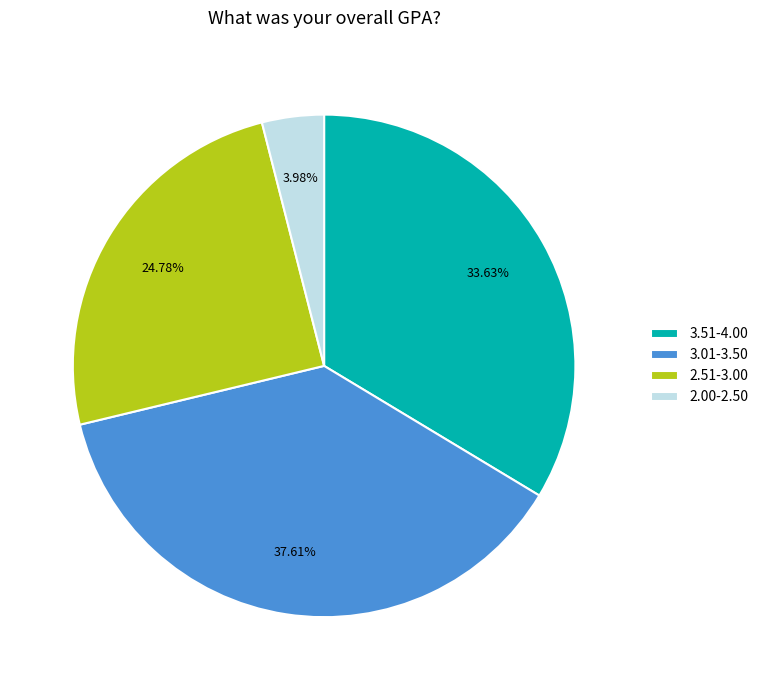

How many segments does this pie chart have?

4